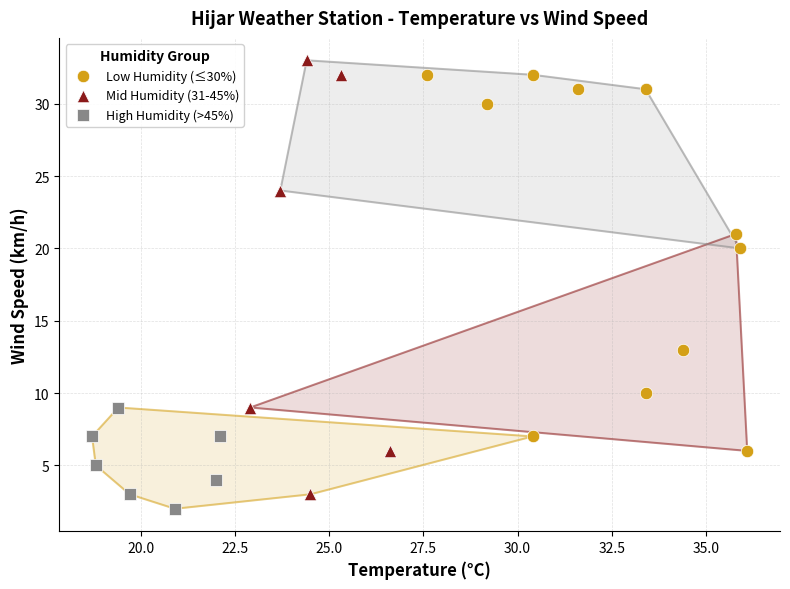

Which series reaches the maximum Y coordinate?

Mid Humidity (31-45%)